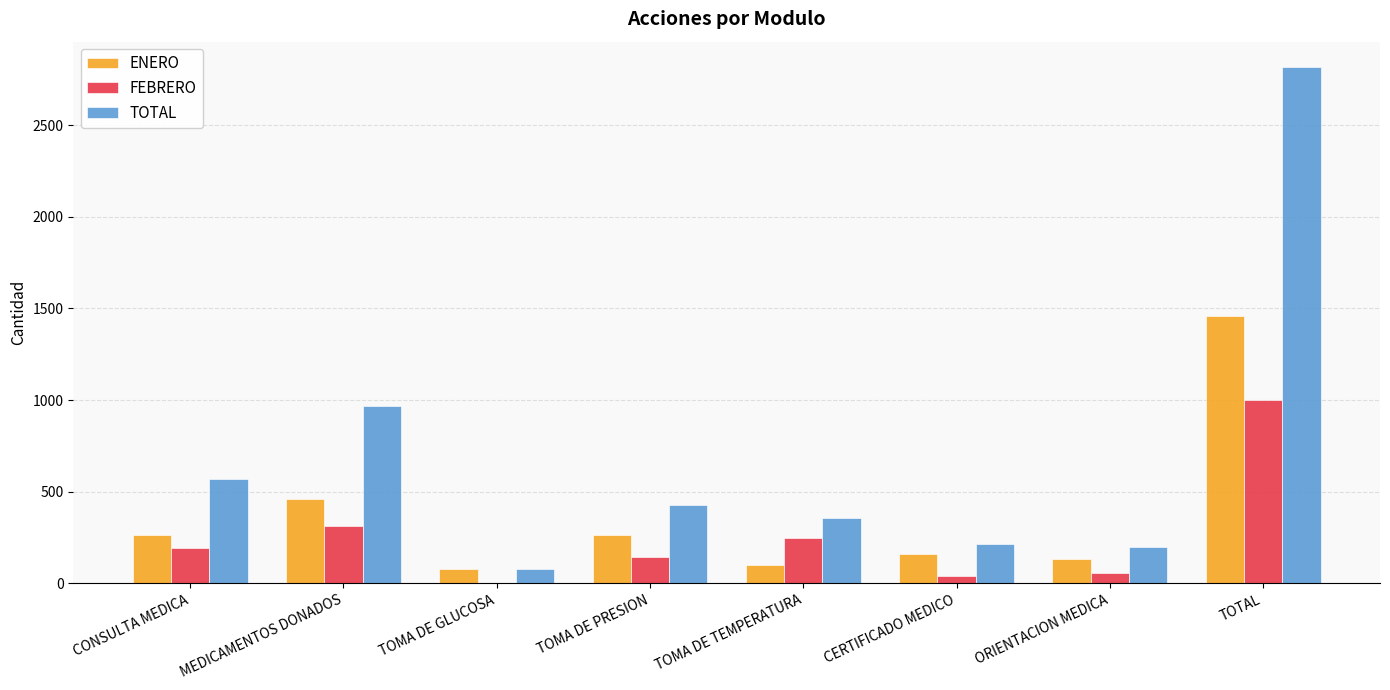

Where is TOTAL nearest to the value 1447?

MEDICAMENTOS DONADOS